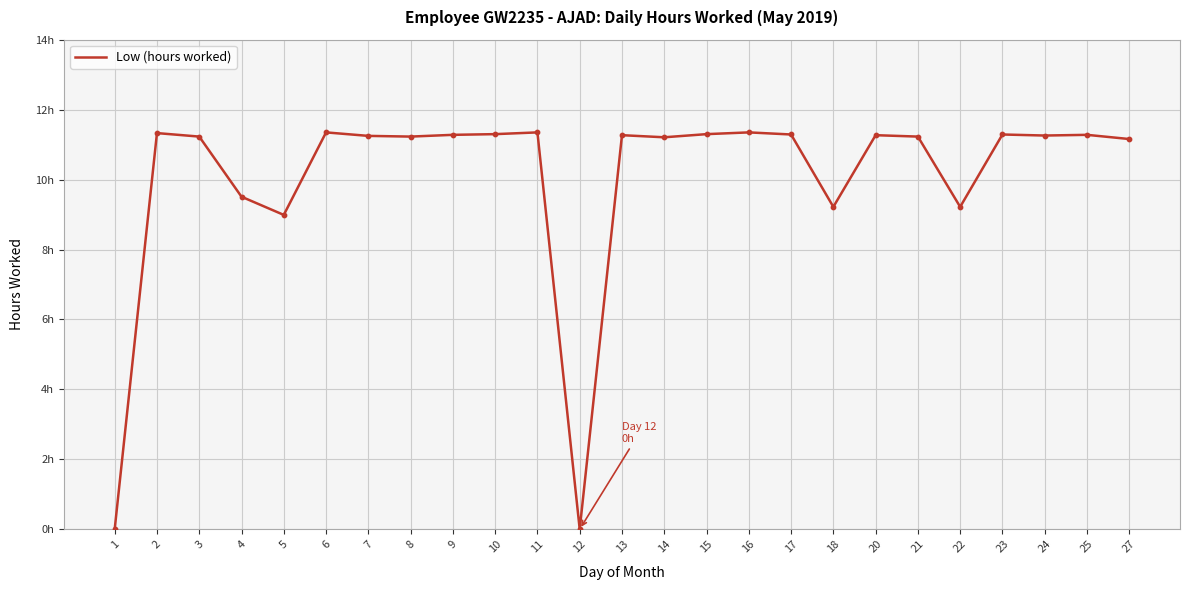

Which has a higher value, 10 or 1?

10